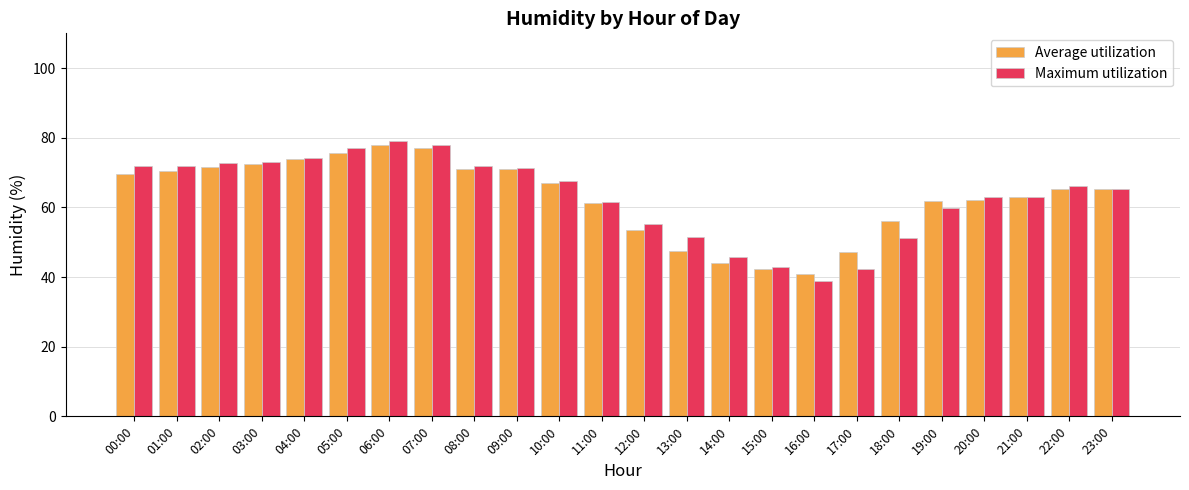

What is the difference between the Maximum utilization values at 04:00 and 22:00?

8.2